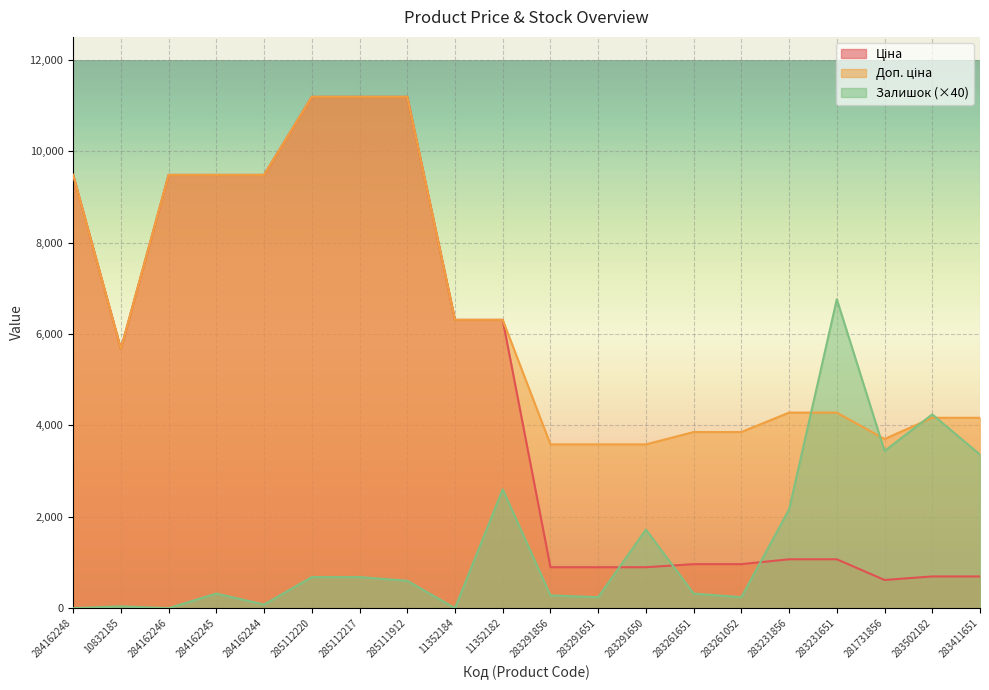

Reading left to right, transcribe all the data shown in this chart.

Ціна: 9480.1	5673.8	9480.1	9480.1	9480.1	11188.2	11188.2	11188.2	6308.8	6308.8	895.9	895.9	895.9	963.5	963.5	1069.8	1069.8	617.0	694.3	694.3
Доп. ціна: 9480.1	5673.8	9480.1	9480.1	9480.1	11188.2	11188.2	11188.2	6308.8	6308.8	3583.6	3583.6	3583.6	3854.0	3854.0	4279.1	4279.1	3701.9	4165.6	4165.6
Залишок: 0.0	40.0	0.0	320.0	80.0	680.0	680.0	600.0	0.0	2600.0	280.0	240.0	1720.0	320.0	240.0	2160.0	6760.0	3440.0	4240.0	3360.0